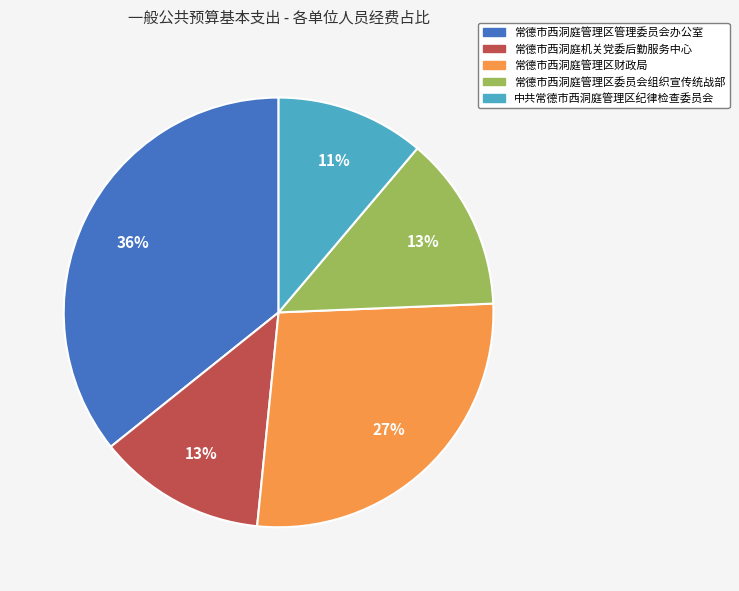

What is the largest slice in the pie chart?

常德市西洞庭管理区管理委员会办公室